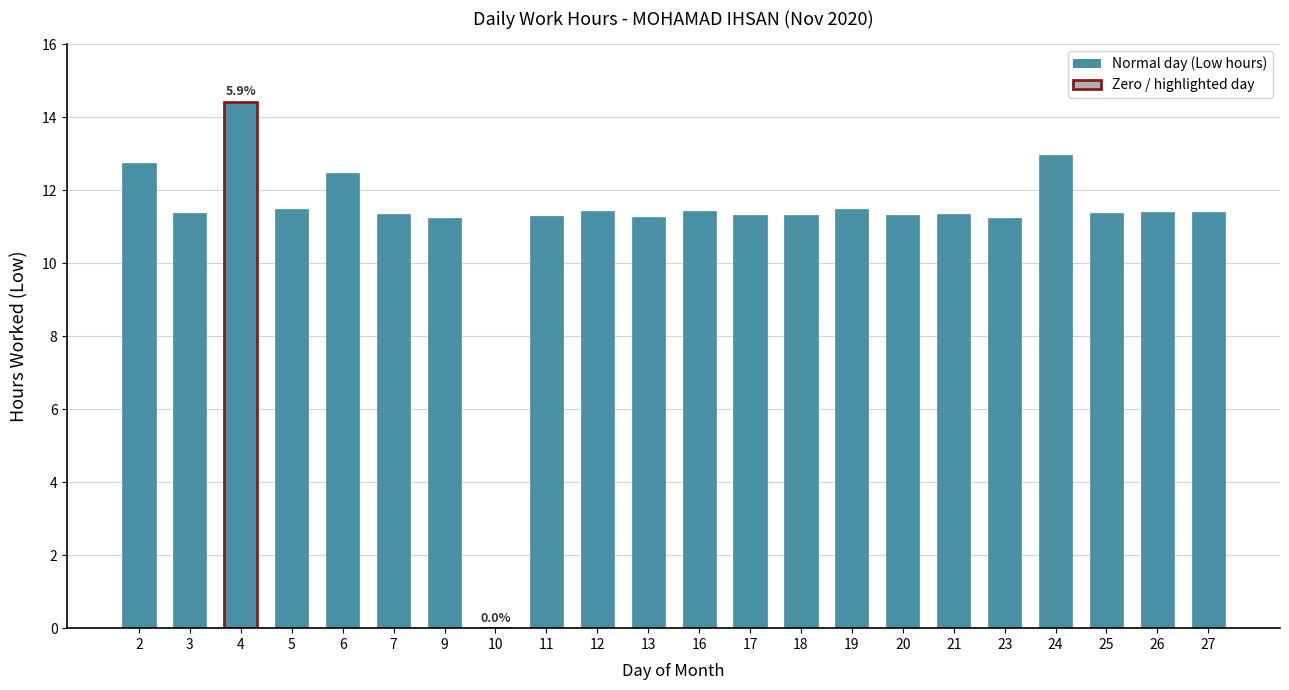

How many distinct data groups are displayed?

1